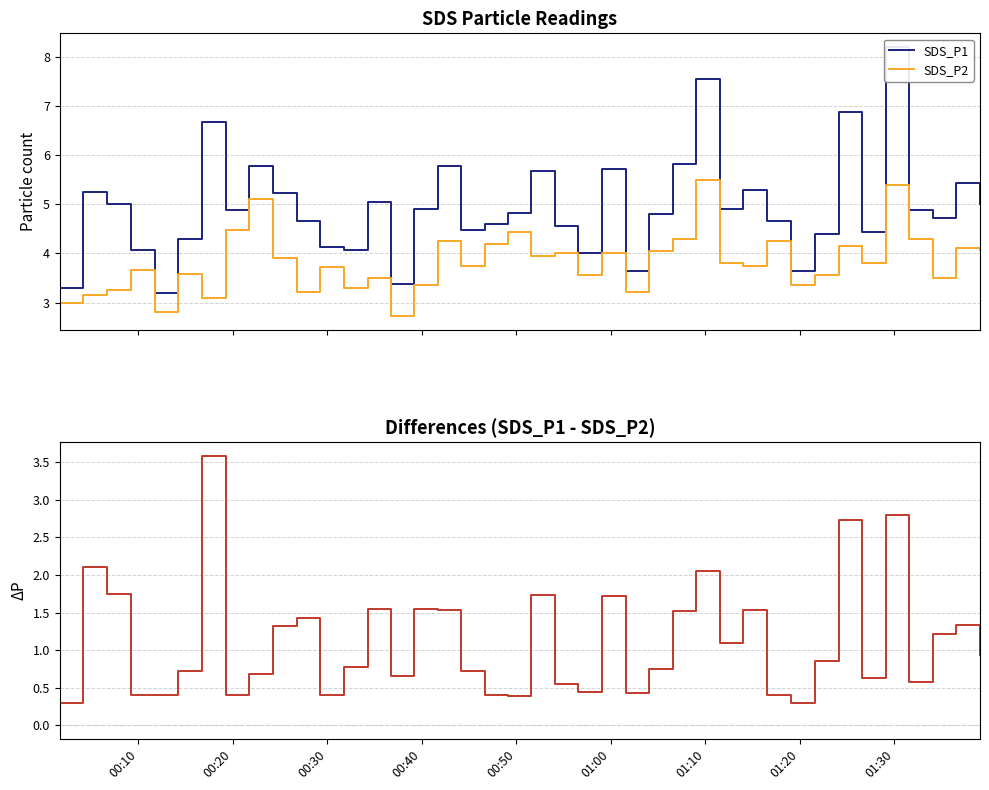

What is the highest value of the SDS_P2 series?

5.5